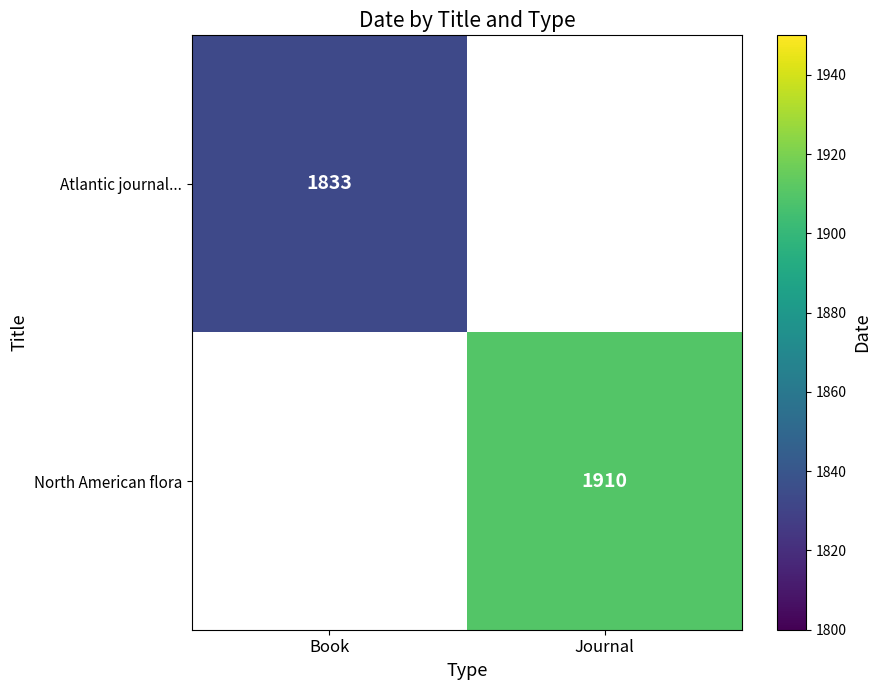

The value of North American flora at Journal is 1109. True or false?

False